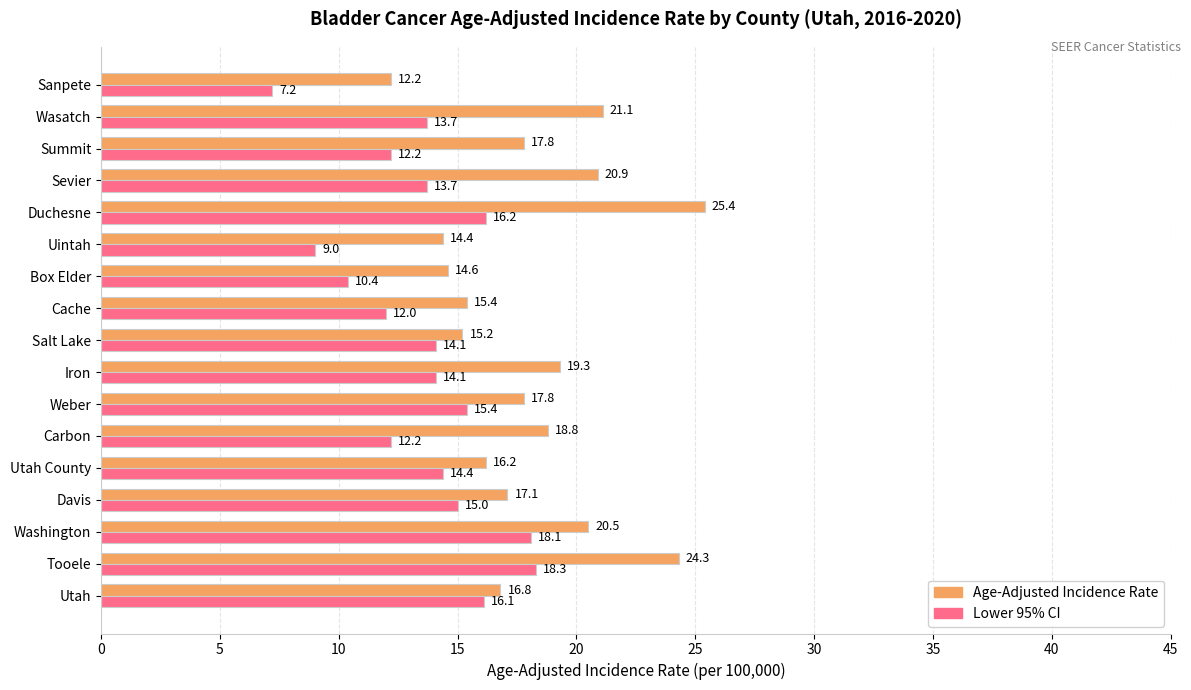

Which series has the largest range (max minus min)?

Age-Adjusted Incidence Rate